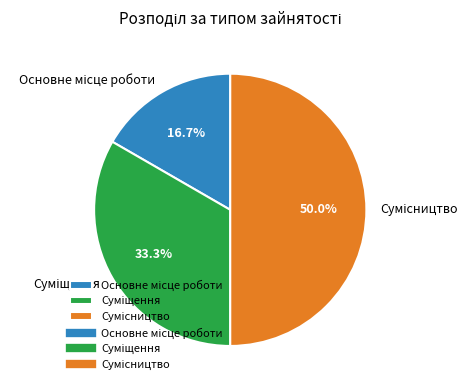

What percentage is the Сумісництво slice, to the nearest percent?

50%